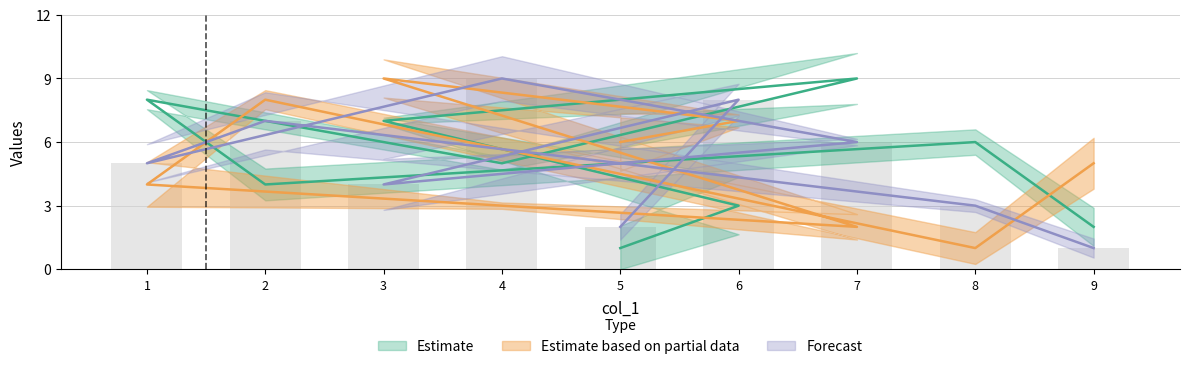

What is the total value across all series at 7?

17